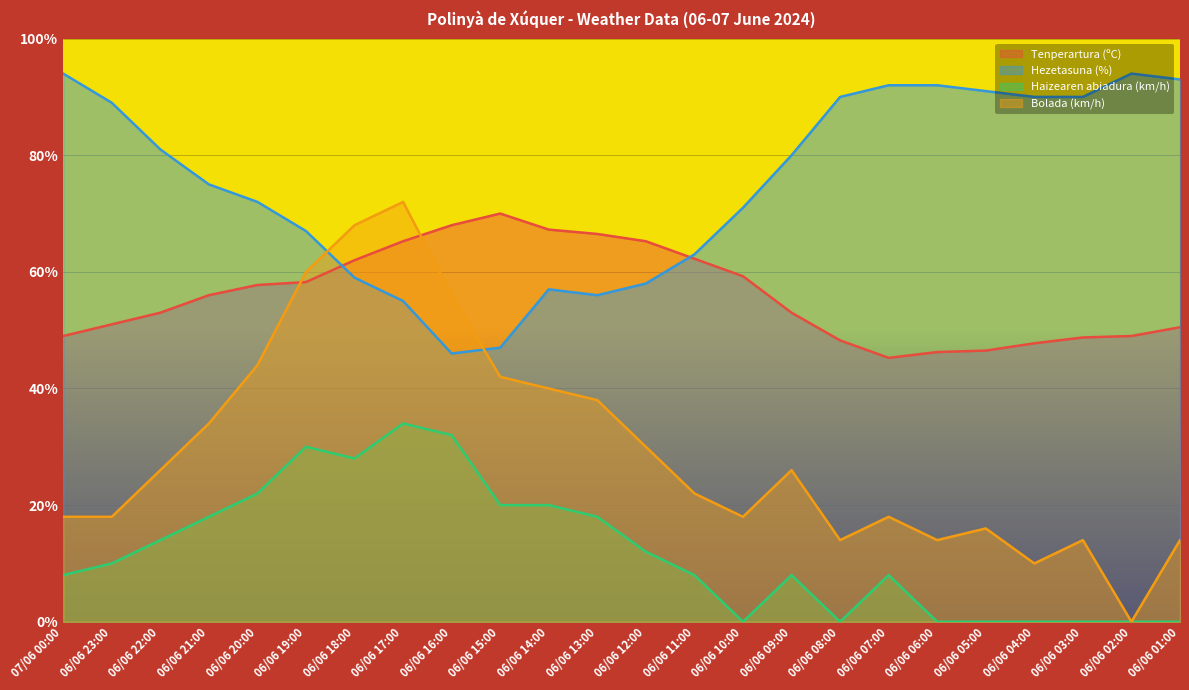

How many values in Bolada (km/h) are above zero?

23